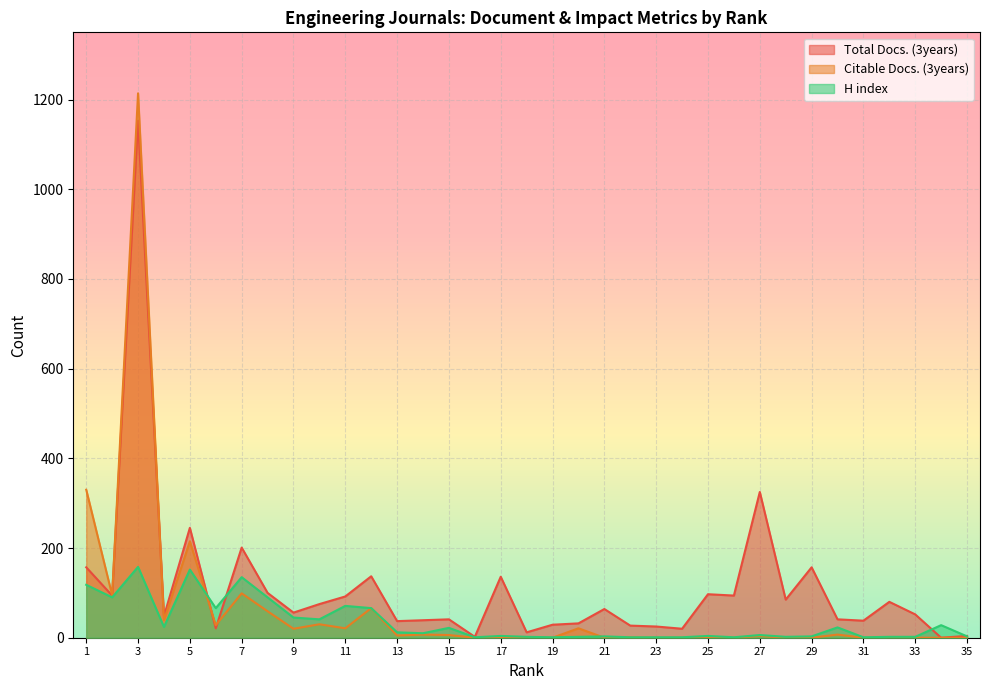

Reading left to right, list all the values displayed in this chart.

Total Docs. (3years): 157	94	1153	48	245	21	201	100	56	75	92	137	37	39	41	2	136	12	29	32	64	27	25	20	97	94	325	85	157	41	38	80	52	0	4
Citable Docs. (3years): 330	95	1214	39	215	28	99	59	20	30	21	66	5	7	6	0	1	0	0	21	0	1	0	0	0	0	4	0	0	7	0	0	0	0	0
H index: 118	90	158	24	152	66	135	90	45	41	71	66	12	10	22	1	4	2	1	2	3	1	1	1	4	1	6	2	3	23	1	2	2	28	3